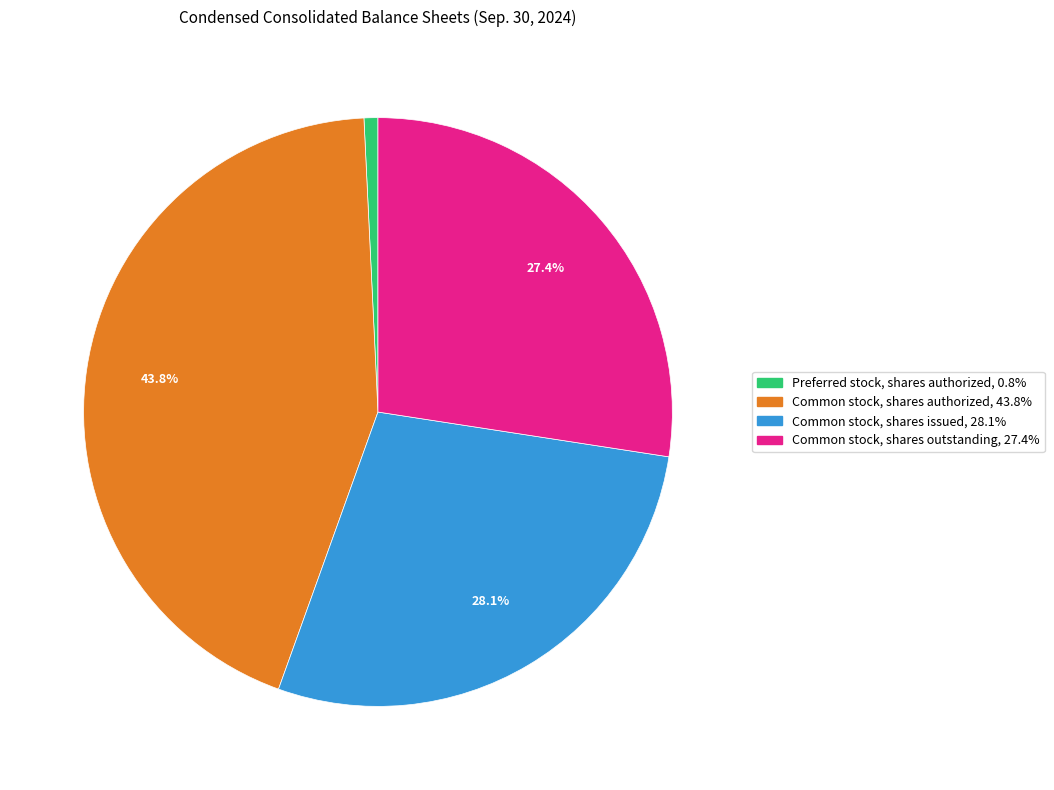

What percentage do Common stock, shares issued and Common stock, shares authorized together represent?

71.8%